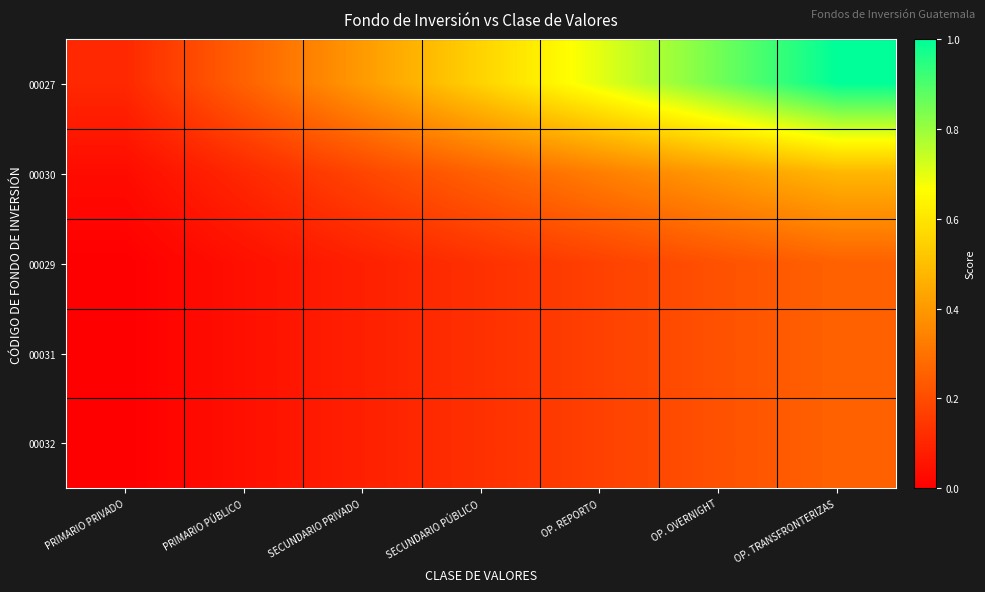

Which series has the widest spread of values?

00027